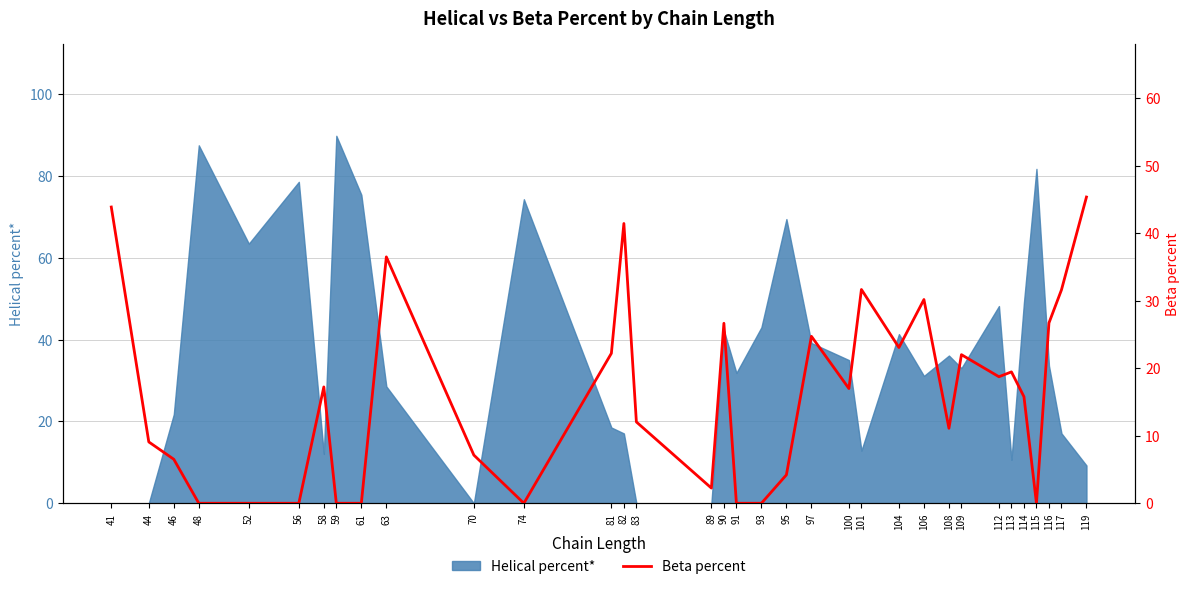

At which category does the data reach its first local peak?

58